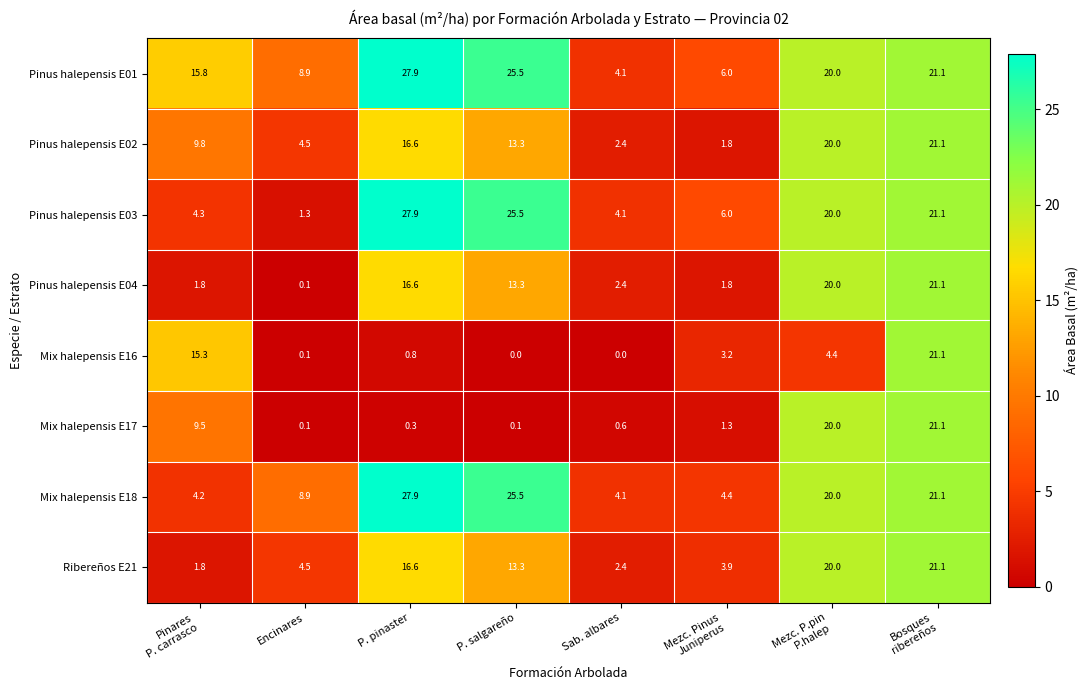

The Mix halepensis E18 series shows 11.0 at P. pinaster. True or false?

False